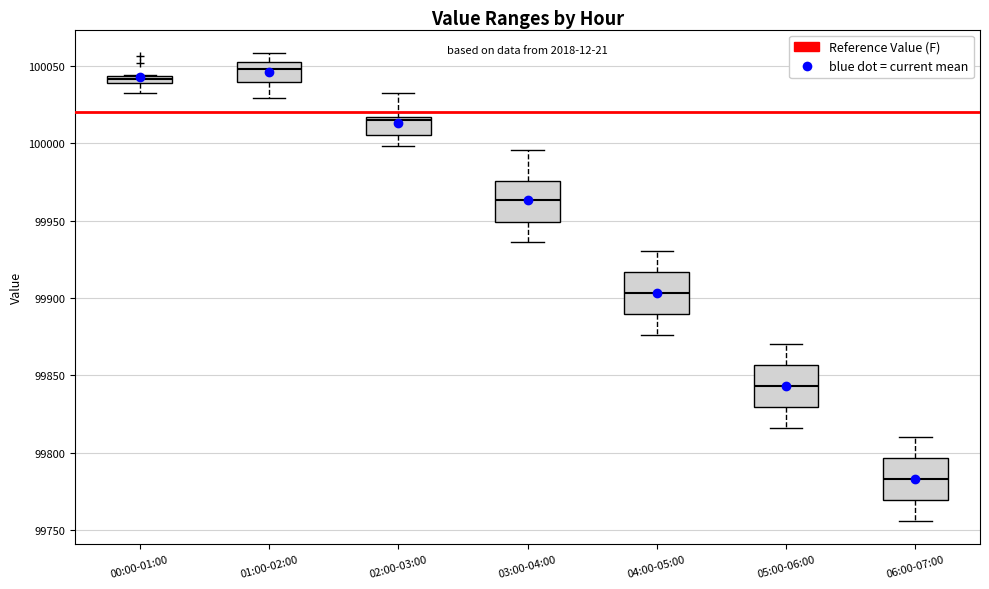

Where is the lower edge of the box for 04:00-05:00 on the y-axis? The values are not printed on the chart, so give them approximately, as read against the axis.

99890